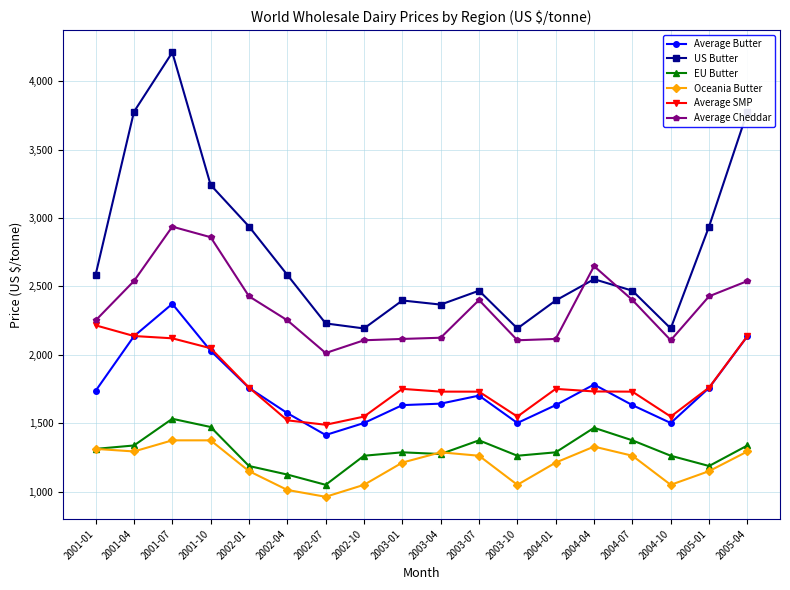

List the series in order of their peak value, highest first.

US Butter, Average Cheddar, Average Butter, Average SMP, EU Butter, Oceania Butter